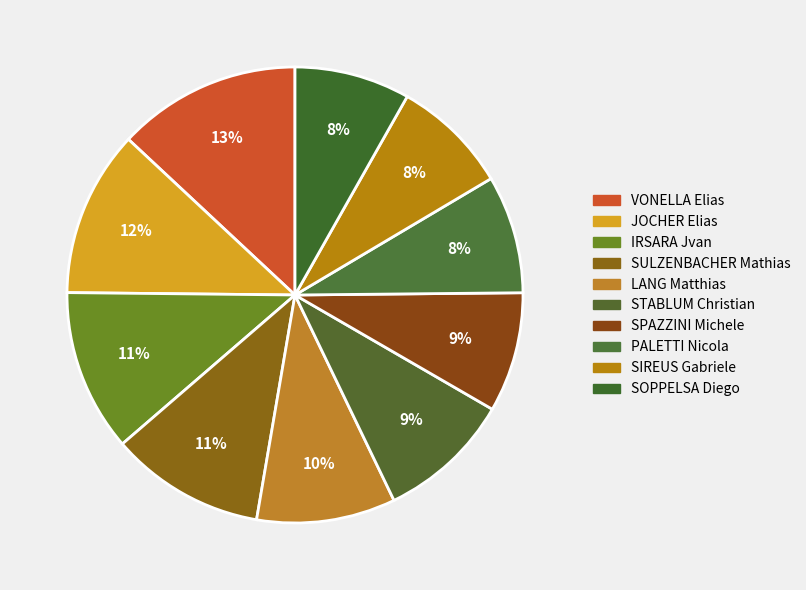

Which category has the smallest portion of the pie?

SOPPELSA Diego